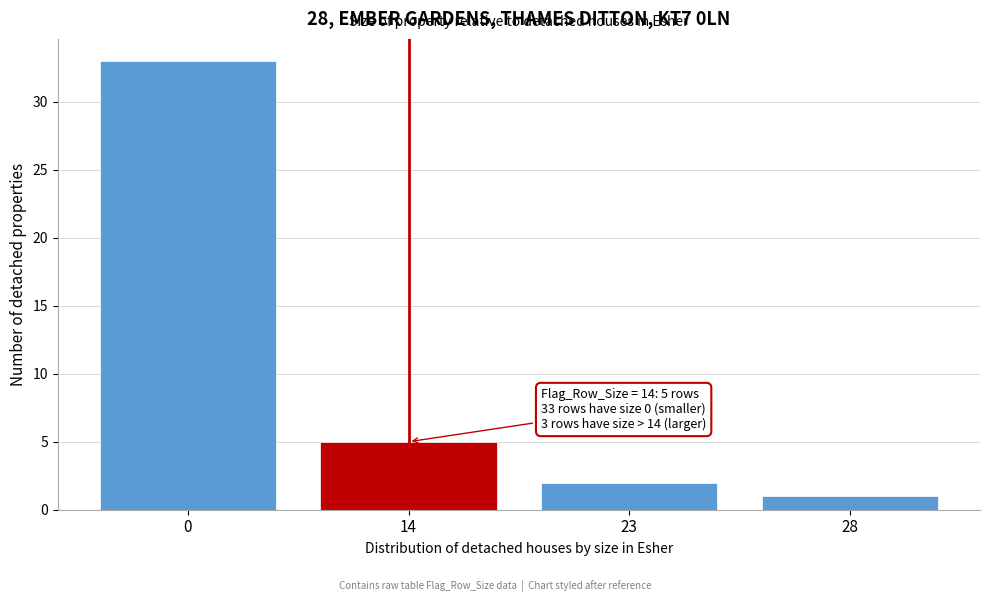

Reading left to right, transcribe all the data shown in this chart.

33	5	2	1